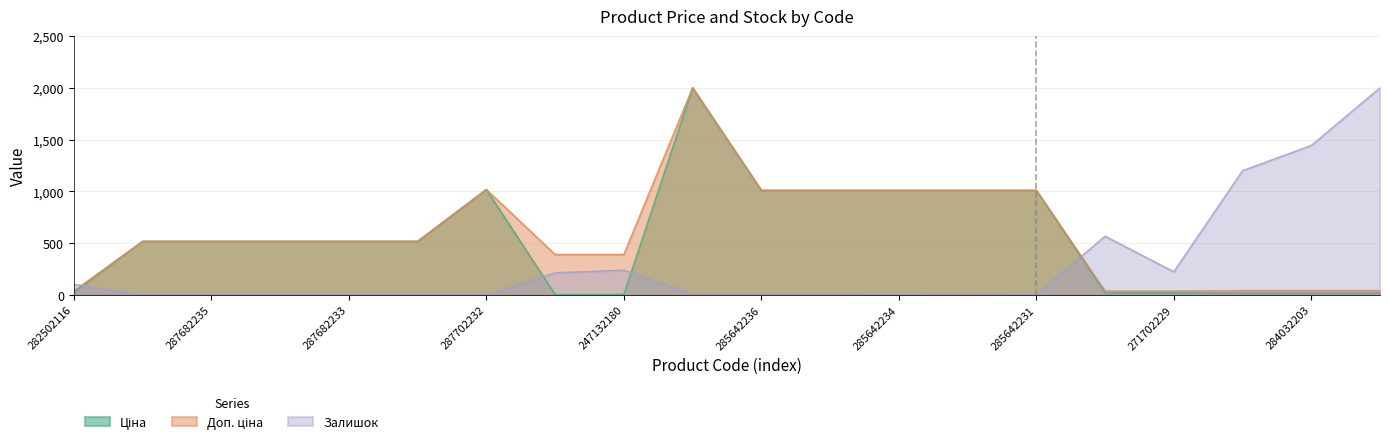

How many lines are shown in the chart?

3